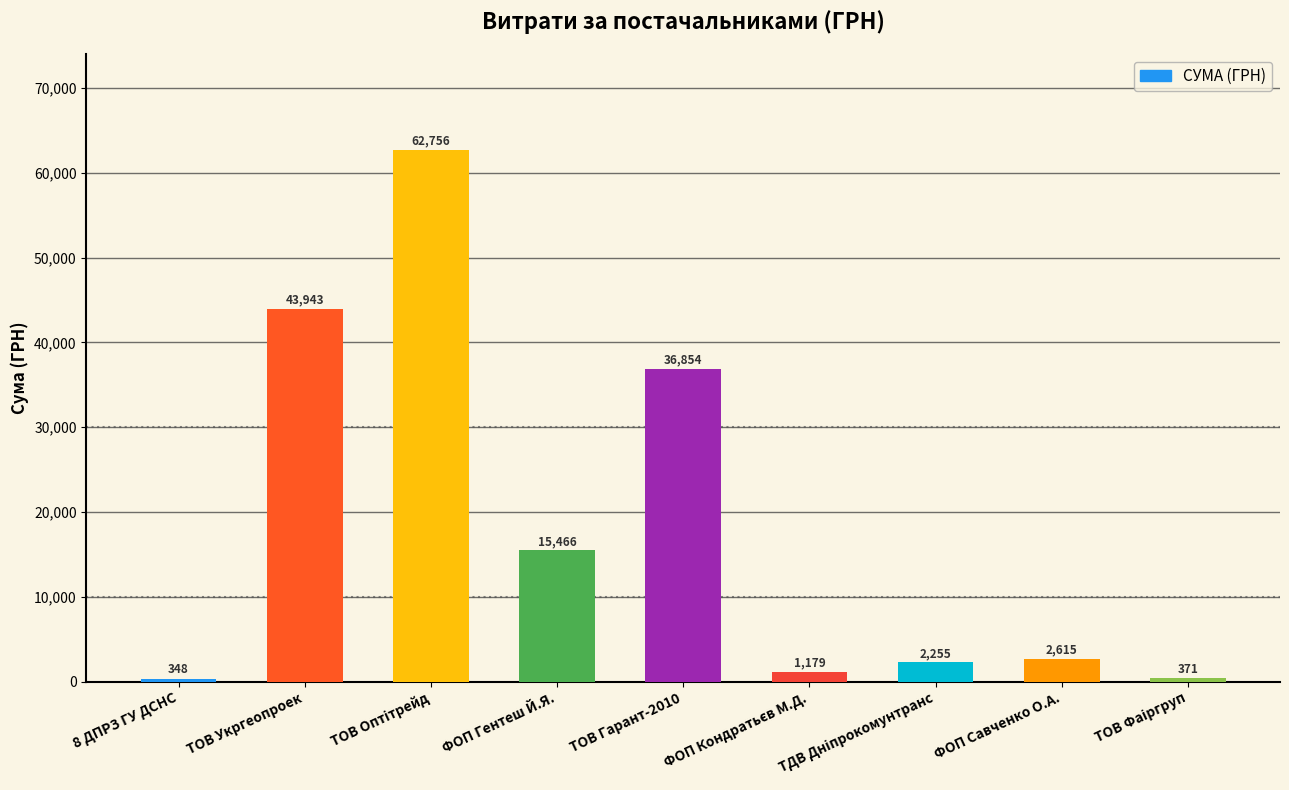

What is the difference between the second highest and minimum values?

43595.2